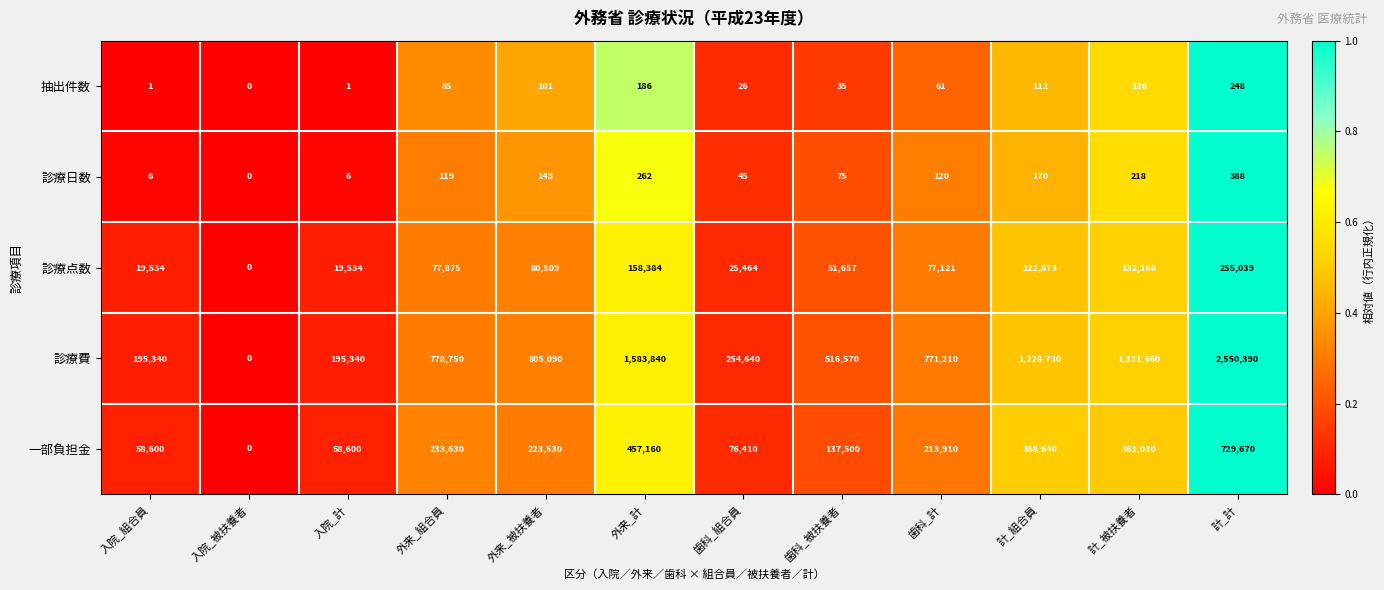

What is the difference between the maximum and minimum values in the 一部負担金 series?

729670